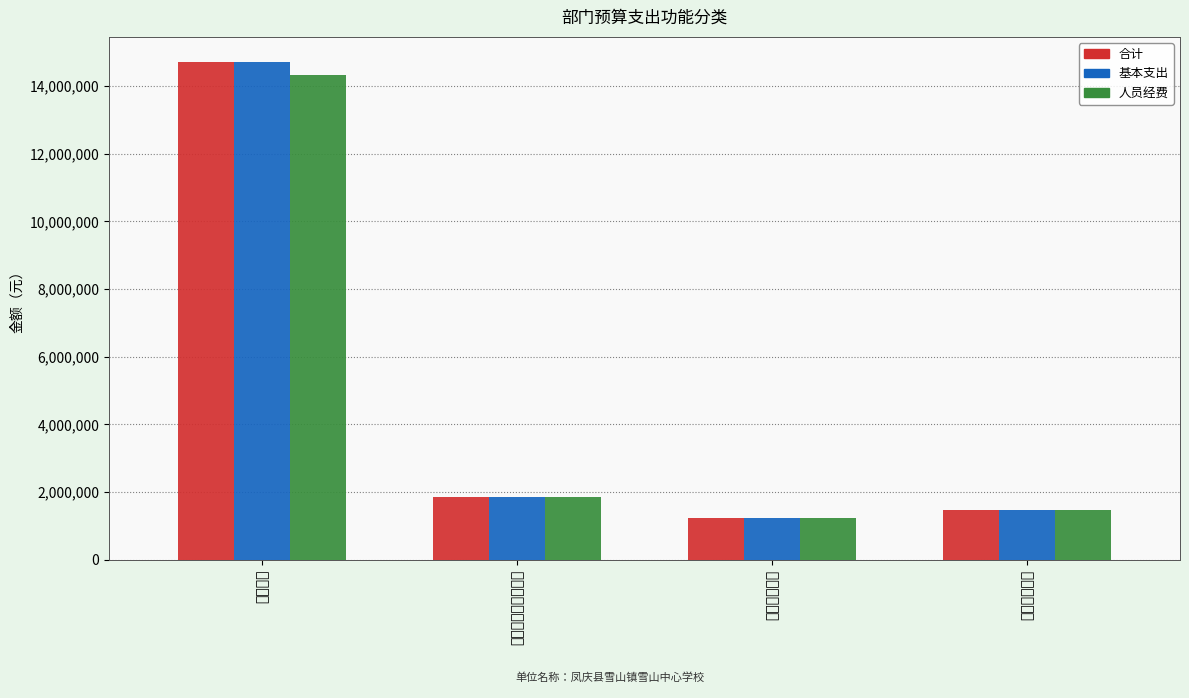

Reading left to right, what are all the values shown in this chart?

合计: 14712552.0	1843580.1	1239494.4	1462560.0
基本支出: 14712552.0	1843580.1	1239494.4	1462560.0
人员经费: 14319060.0	1843580.1	1239494.4	1462560.0